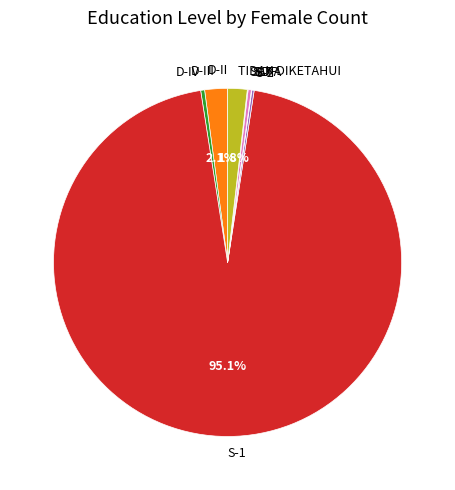

Is there any slice that represents more than half of the pie?

Yes